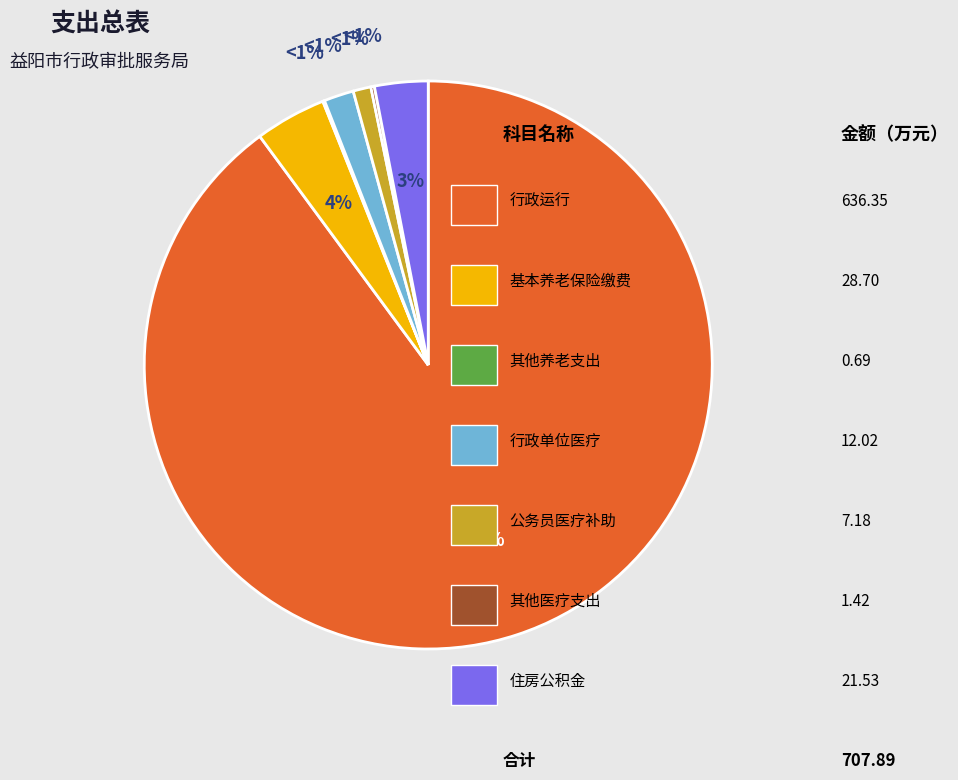

Is it true that 其他行政事业单位医疗支出 is 14% of the pie?

False